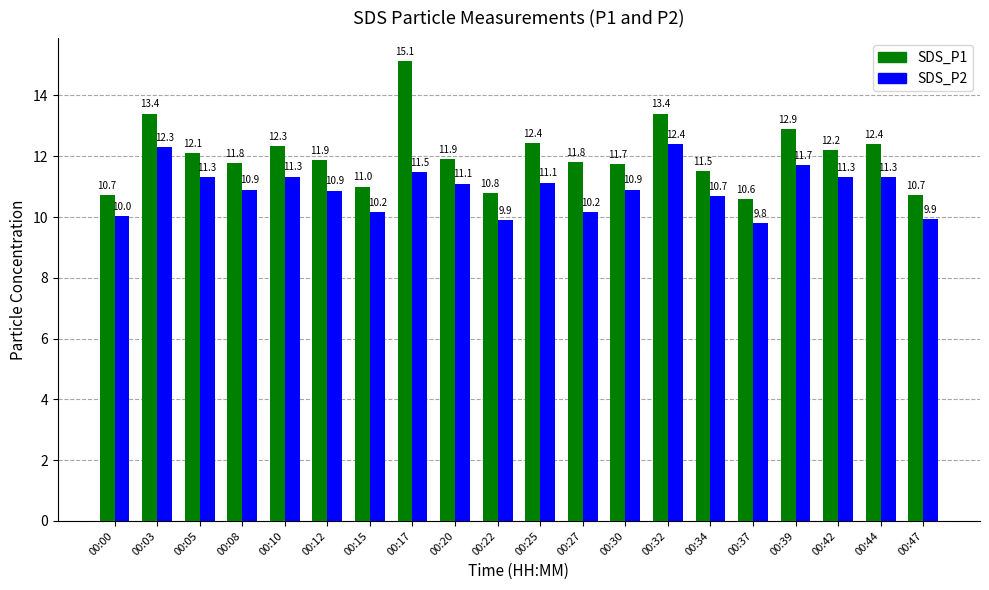

At how many categories does at least one series exceed 10?

20